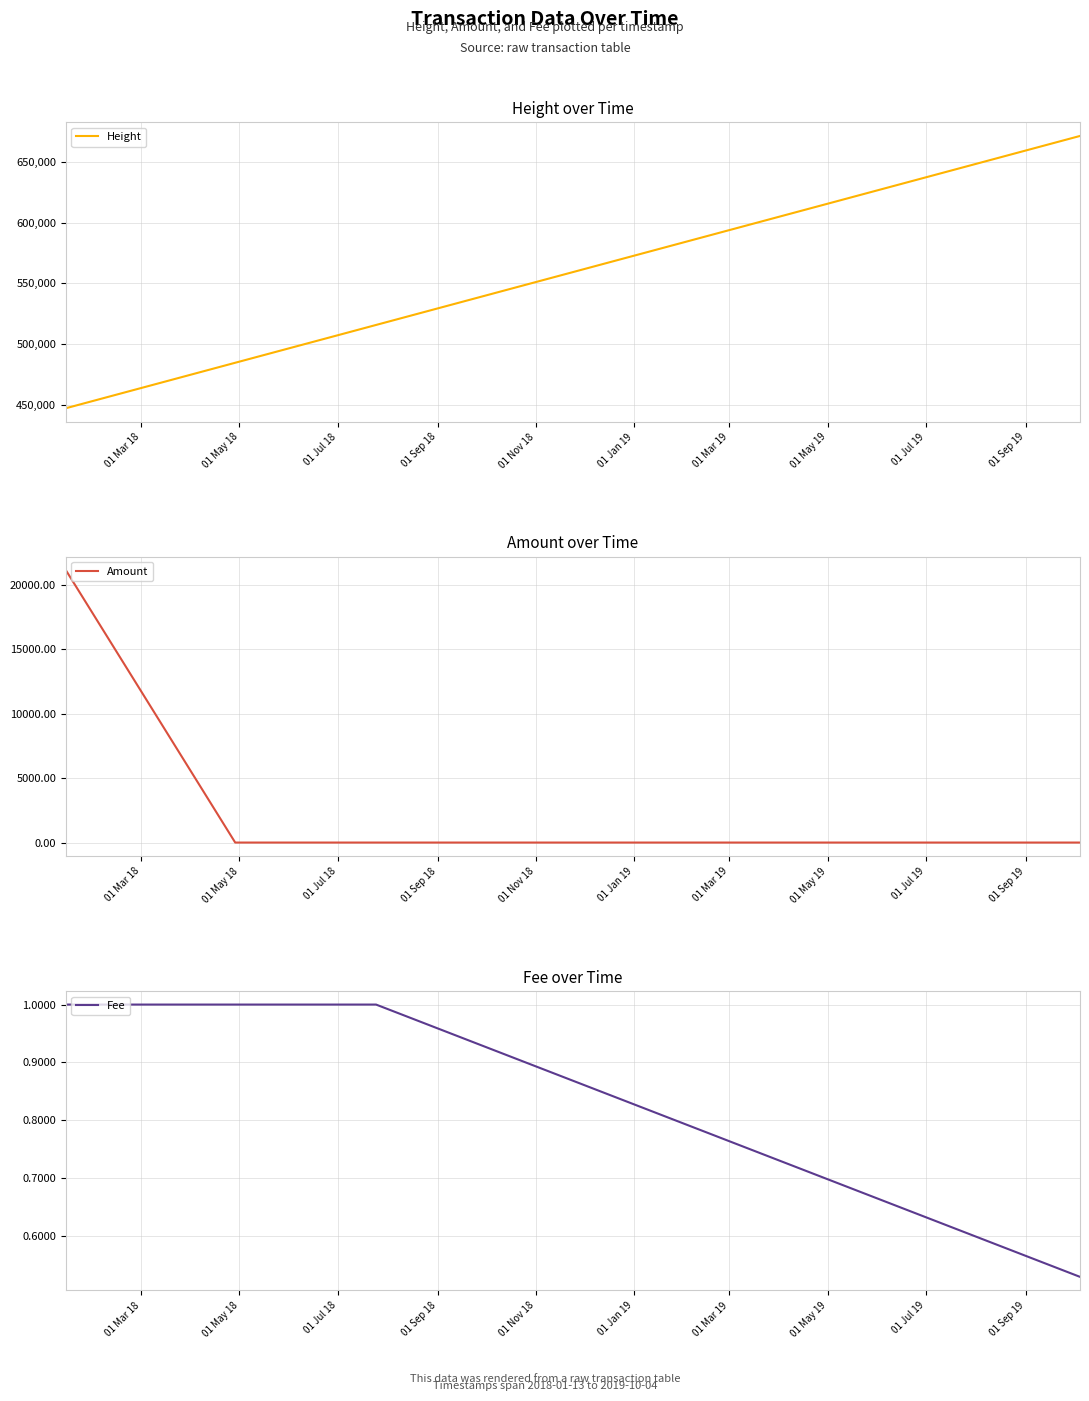

How many categories are shown in the chart?

7